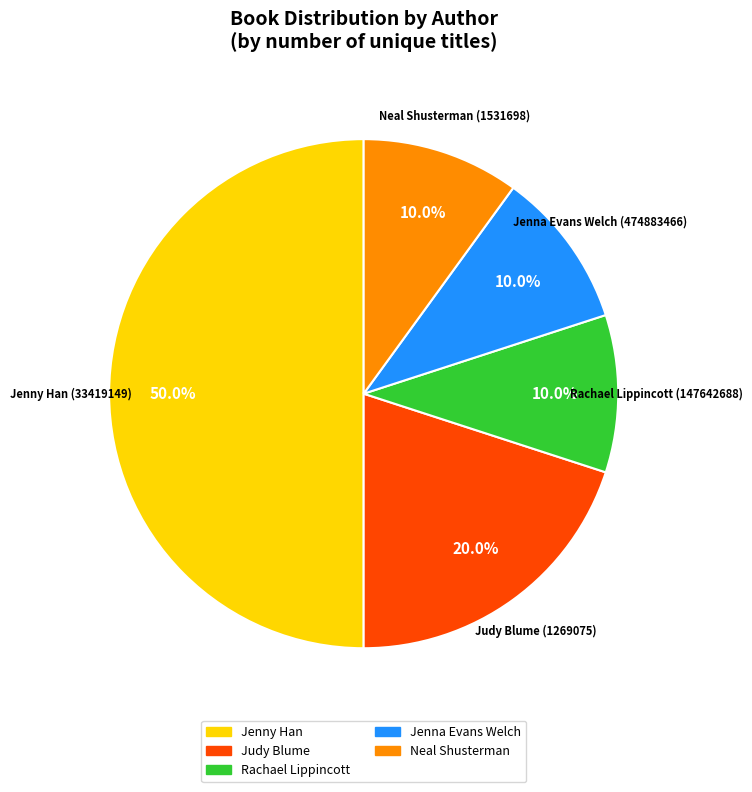

To the nearest percent, what is the average slice percentage?

20%